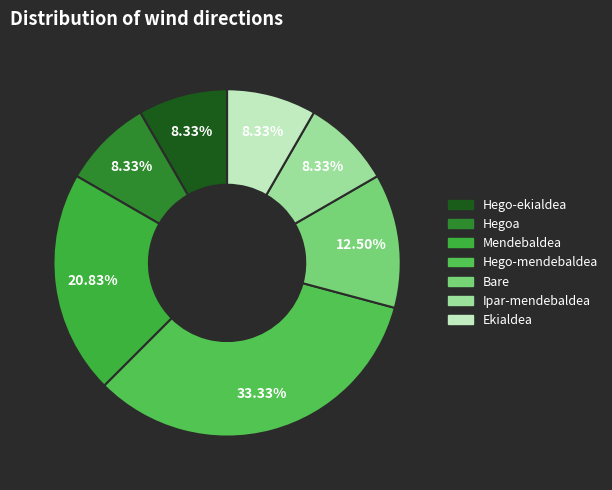

What percentage is NOT represented by Mendebaldea?

79.2%